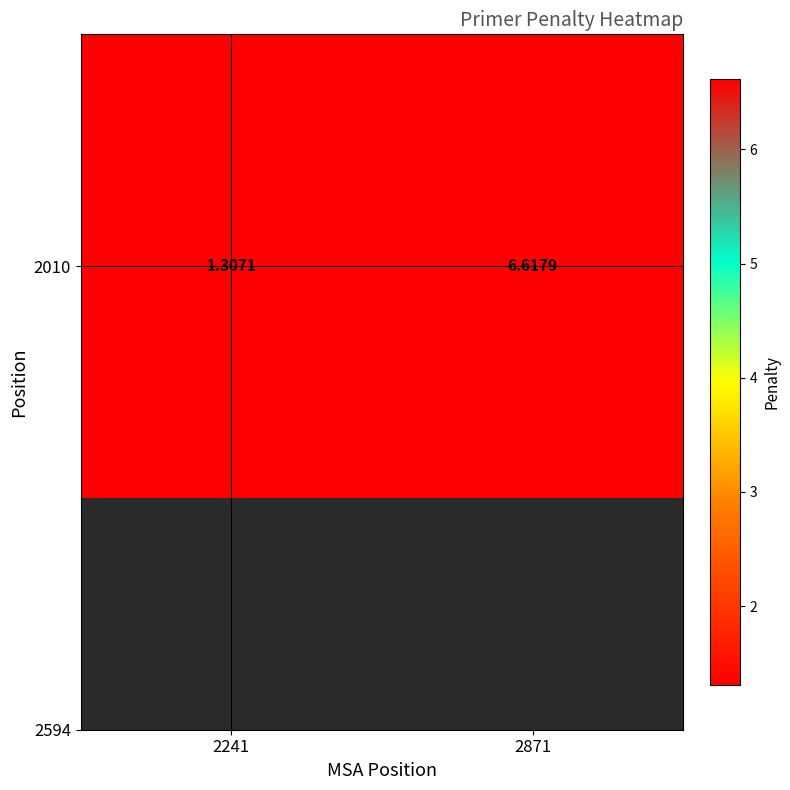

Count the number of values greater than 6.

1